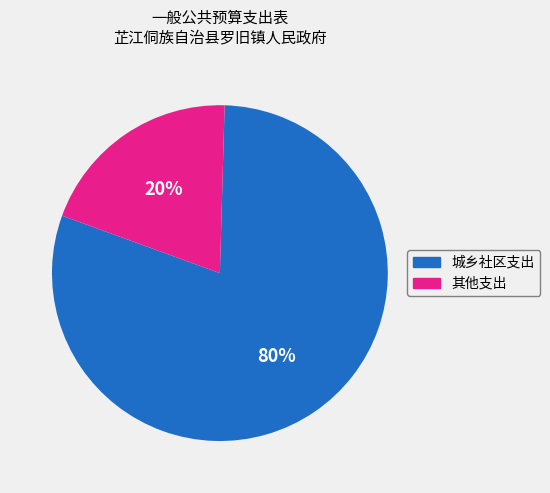

To the nearest percent, what is the average slice percentage?

50%